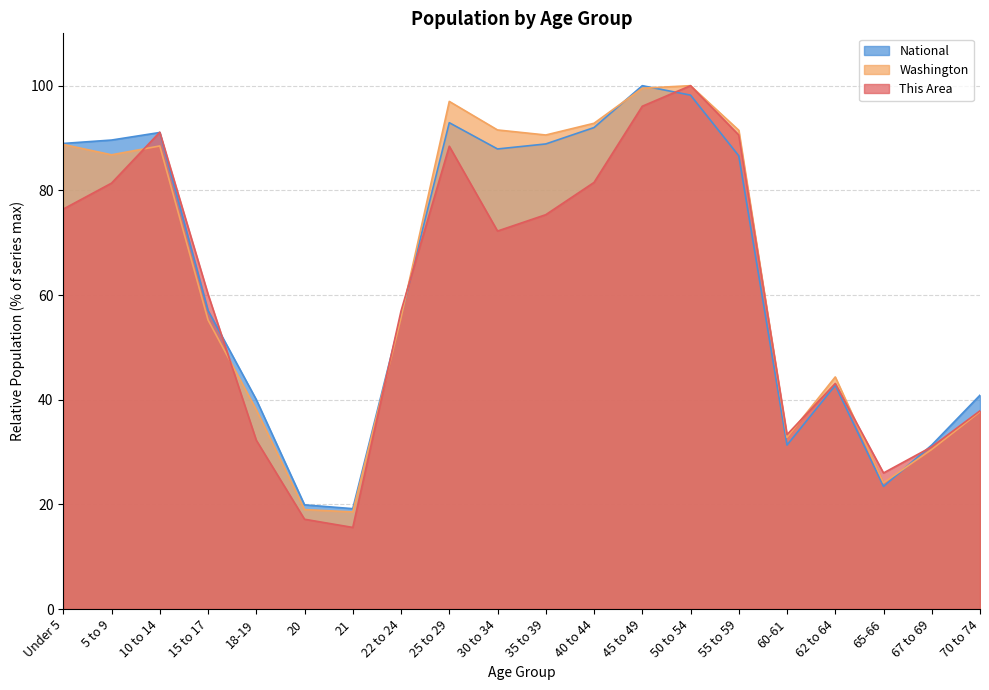

What is the sum of the National values at 30 to 34 and 70 to 74?

128.8